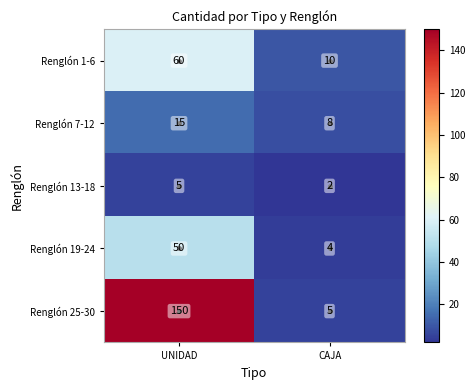

At which category does the chart reach its minimum across all series?

CAJA